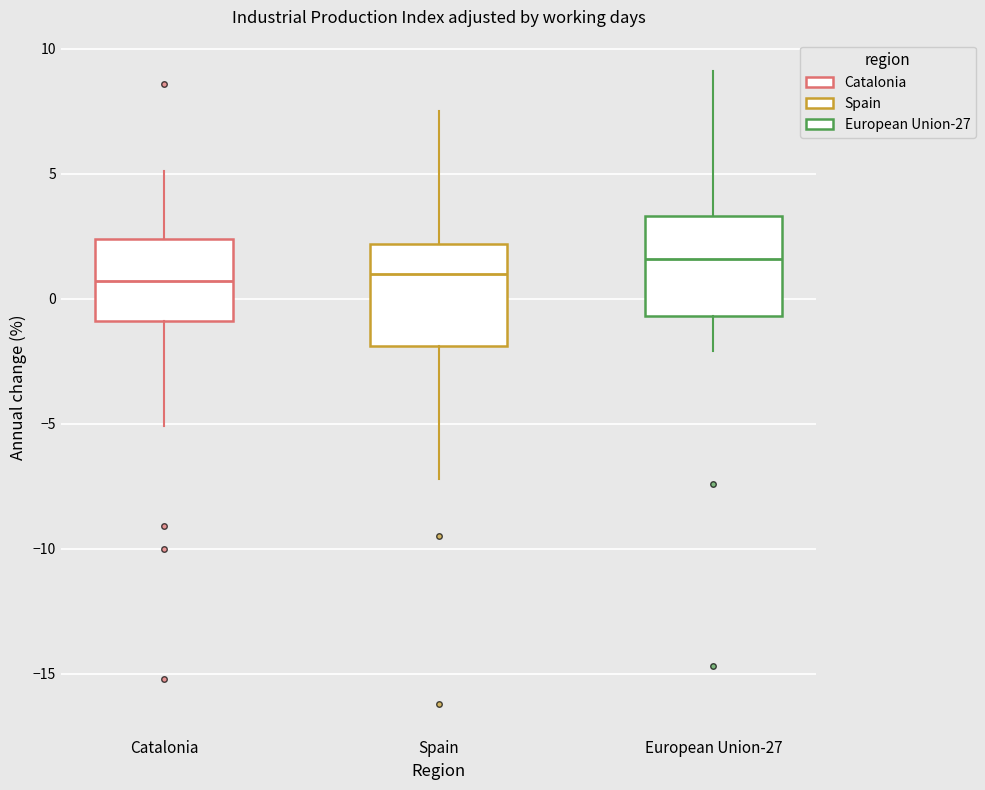

Reading left to right, read every box against the y-axis: the position of its median line, the range the box covers, and the ends of its whiskers. The values are not printed on the chart, so give them approximately, as read against the axis.

Catalonia: median 0.5, box -1.0 to 2.5, whiskers -5.0 to 5.0
Spain: median 1.0, box -2.0 to 2.0, whiskers -7.0 to 7.5
European Union-27: median 1.5, box -0.5 to 3.5, whiskers -2.0 to 9.0